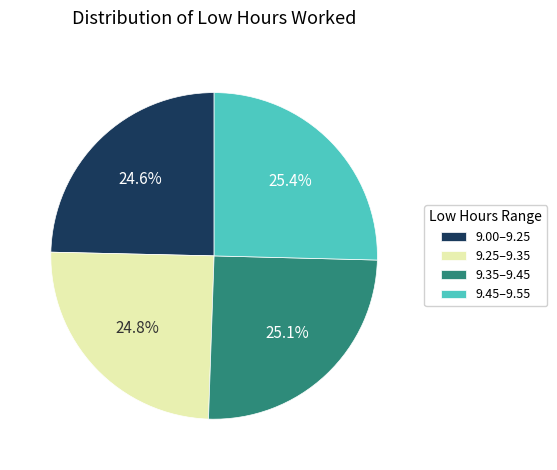

Combined, do 9.45–9.55 and 9.35–9.45 account for over 50%?

Yes